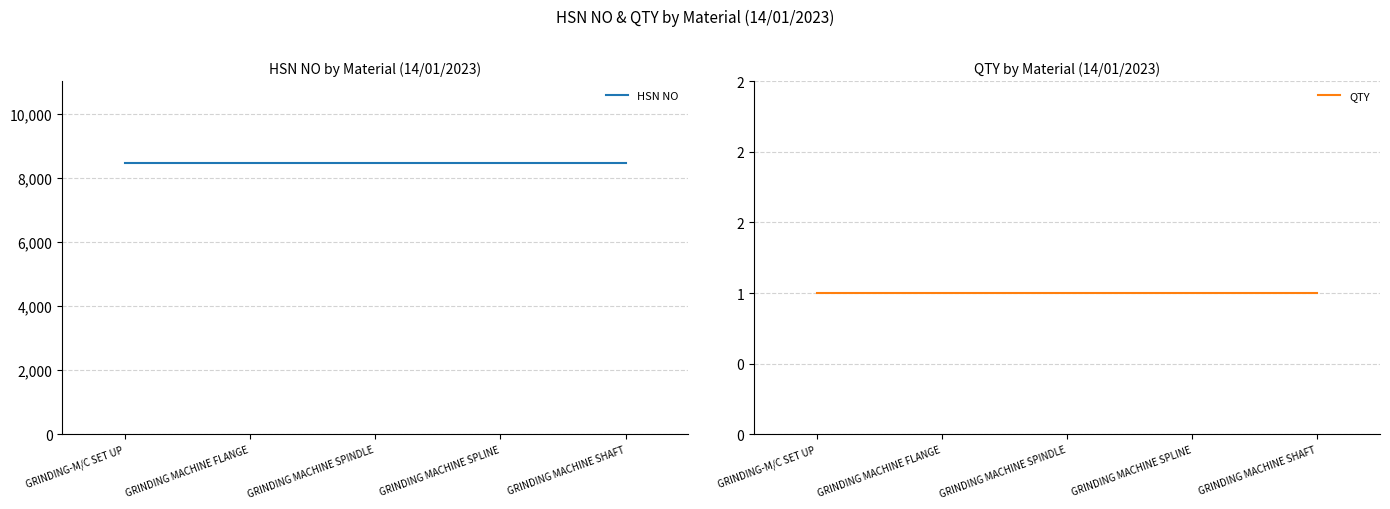

What is the difference between the highest and lowest values at GRINDING MACHINE SPINDLE?

8465